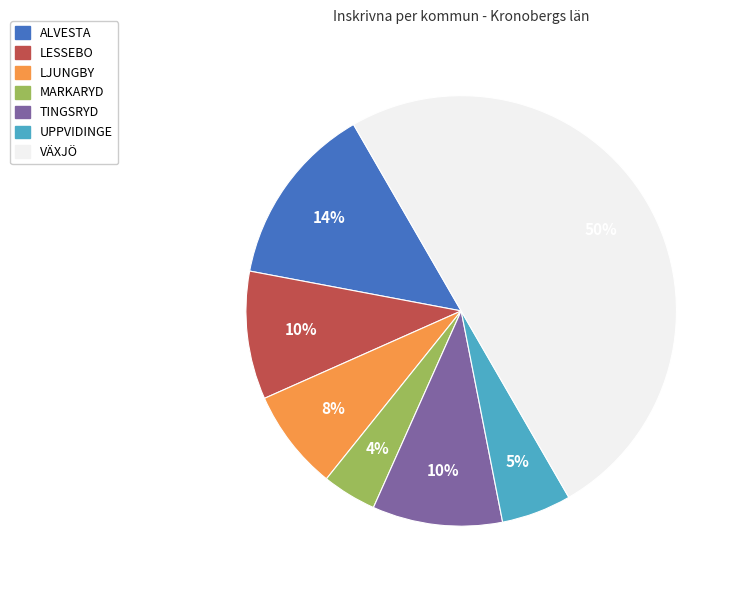

What percentage is the UPPVIDINGE slice, to the nearest percent?

5%